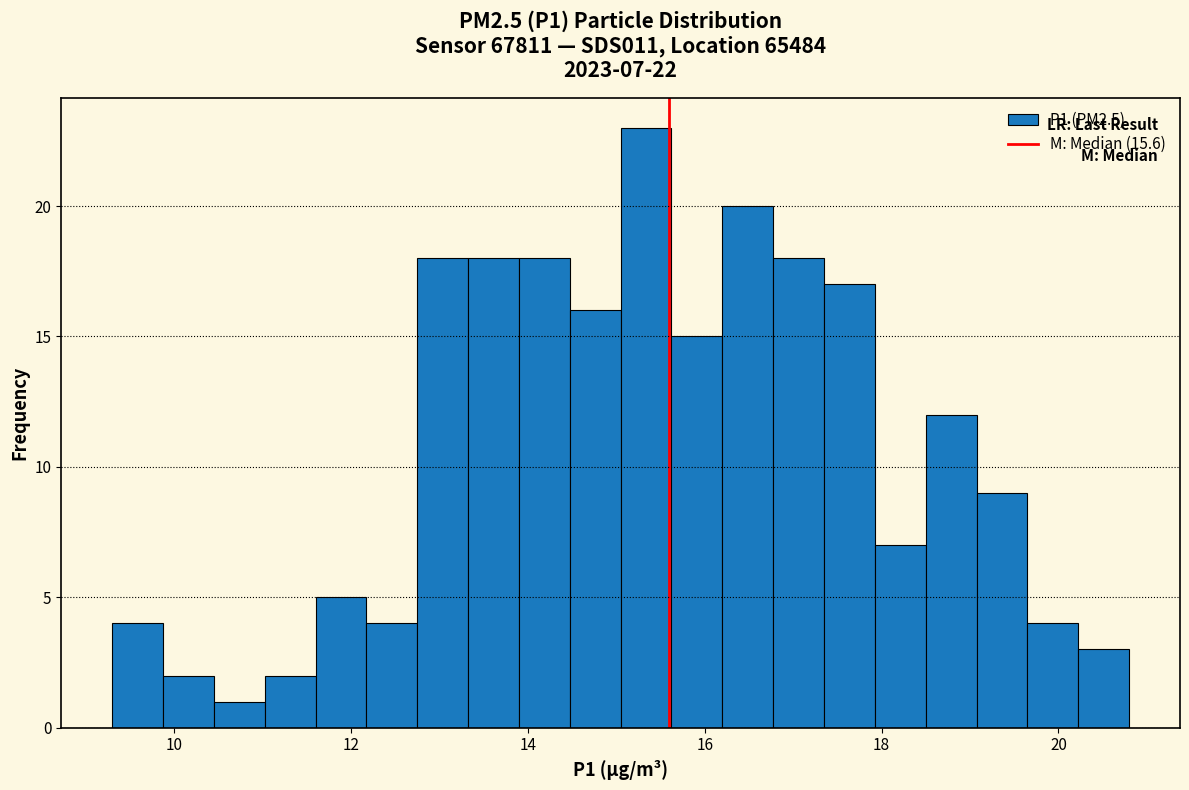

Around what value on the x-axis is the tallest bar? Give the approximate position of its centre, as read against the axis.

15.4